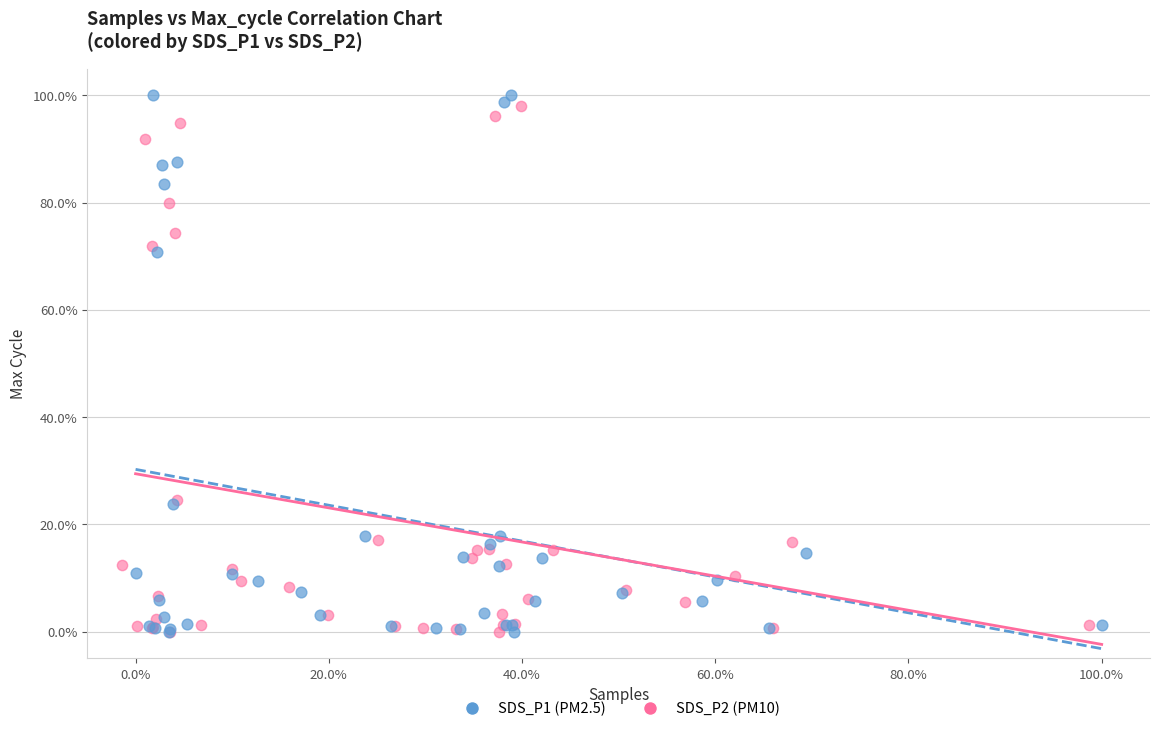

What are all the series names shown in the legend?

SDS_P1 (PM2.5), SDS_P2 (PM10)